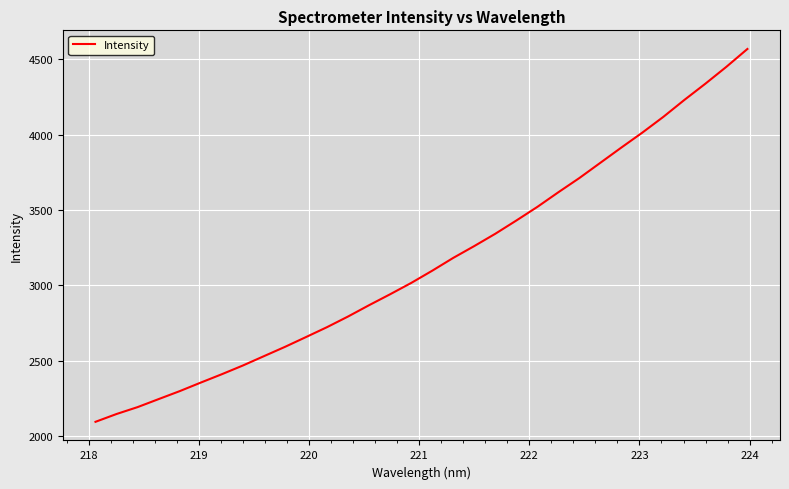

What is the smallest value displayed?

2096.2